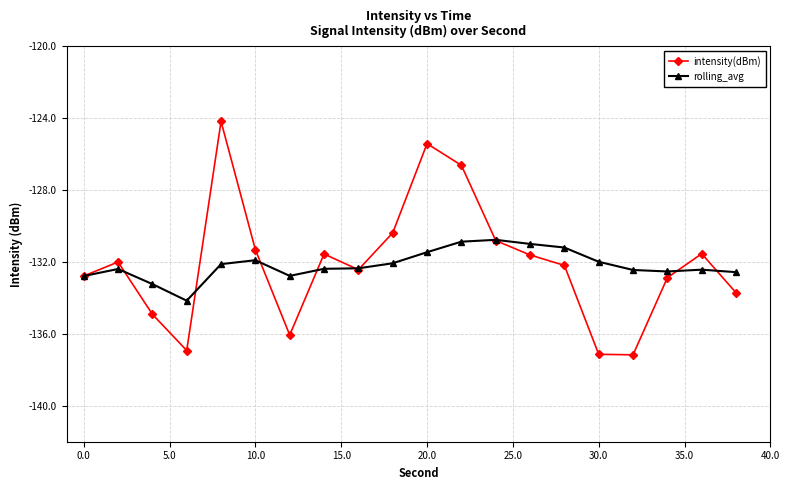

Which series has the largest range (max minus min)?

intensity(dBm)